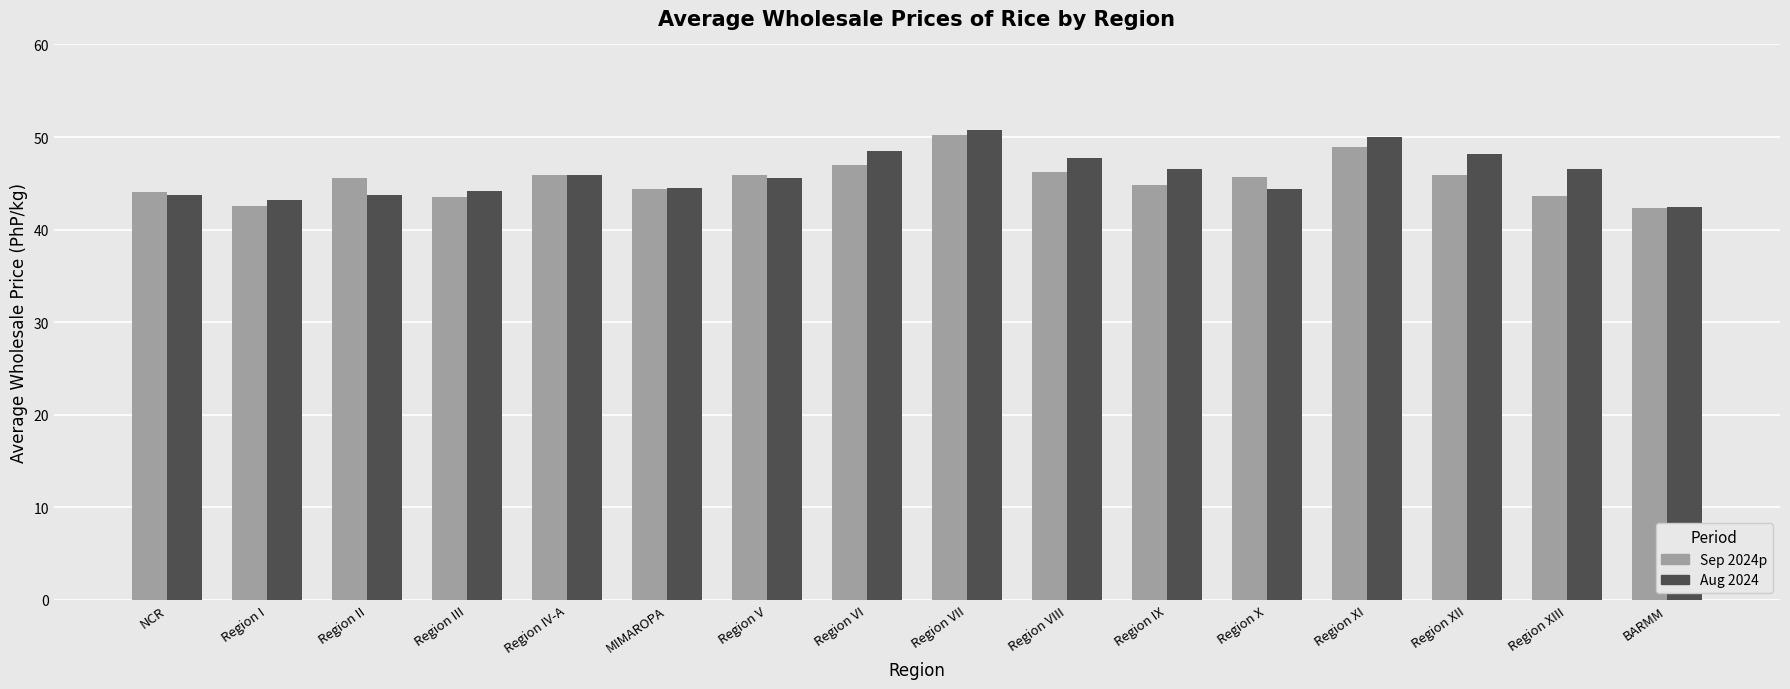

Rank the series by their maximum value, from highest to lowest.

Aug 2024, Sep 2024p